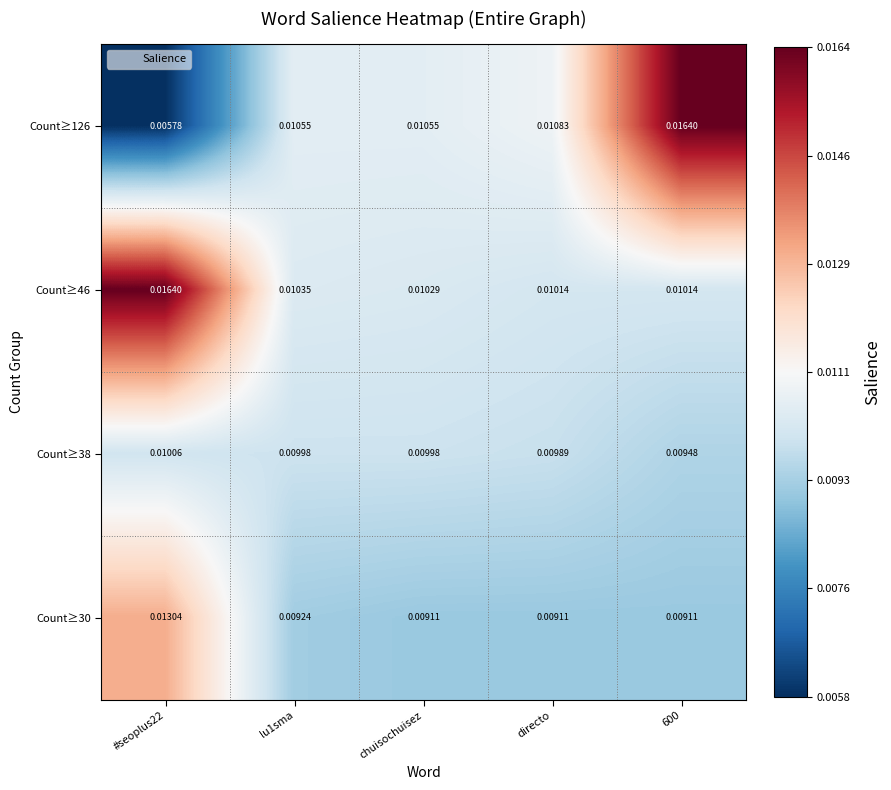

How many categories are shown in the chart?

5